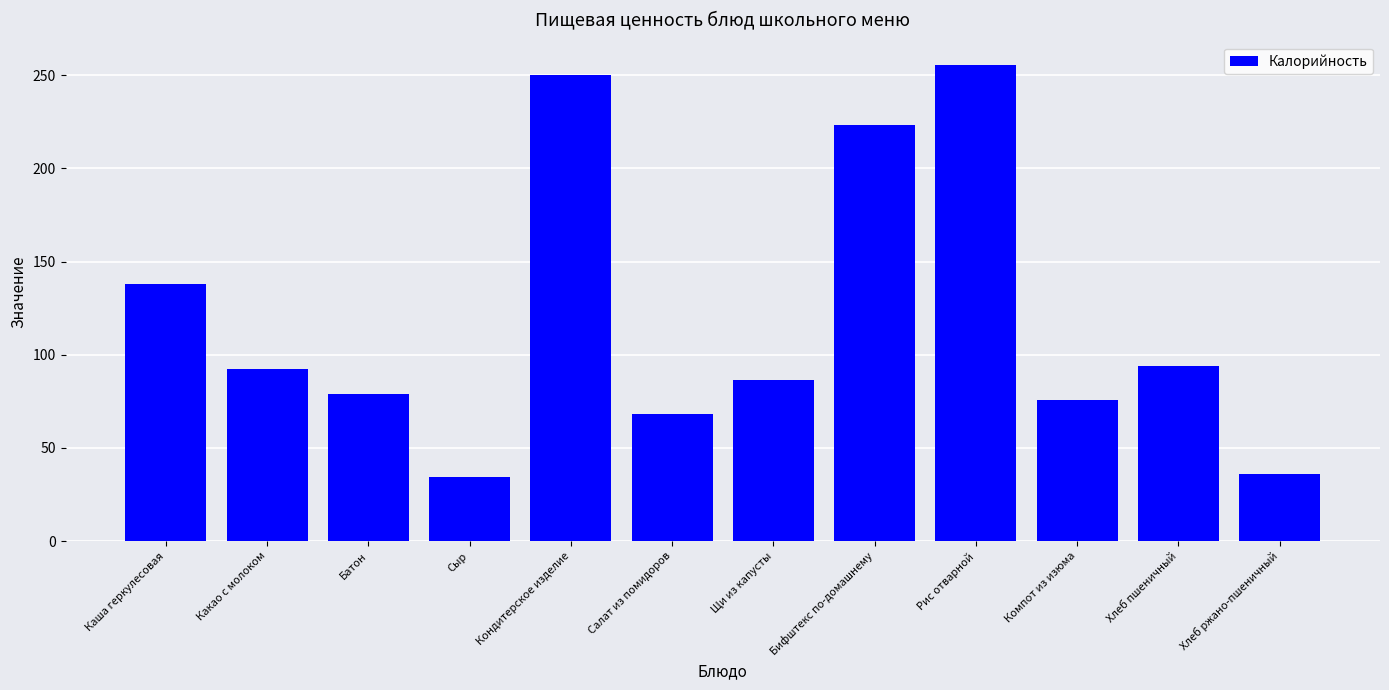

What is the smallest value displayed?

34.4